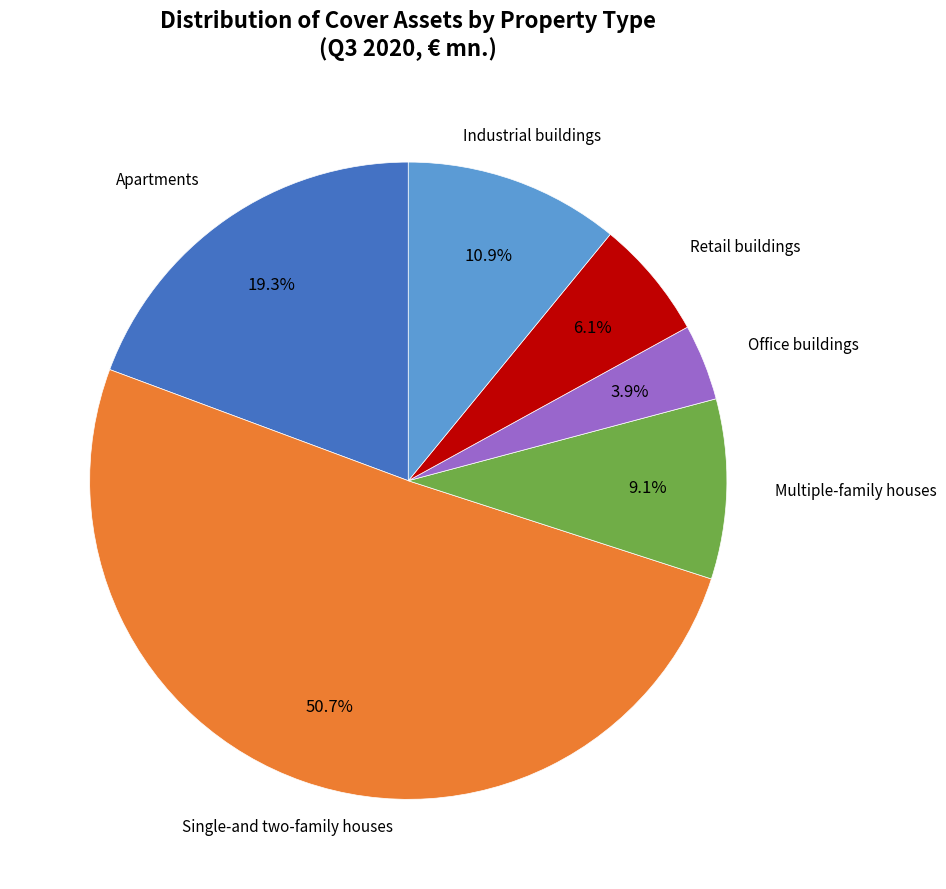

How many slices are in this pie chart?

6